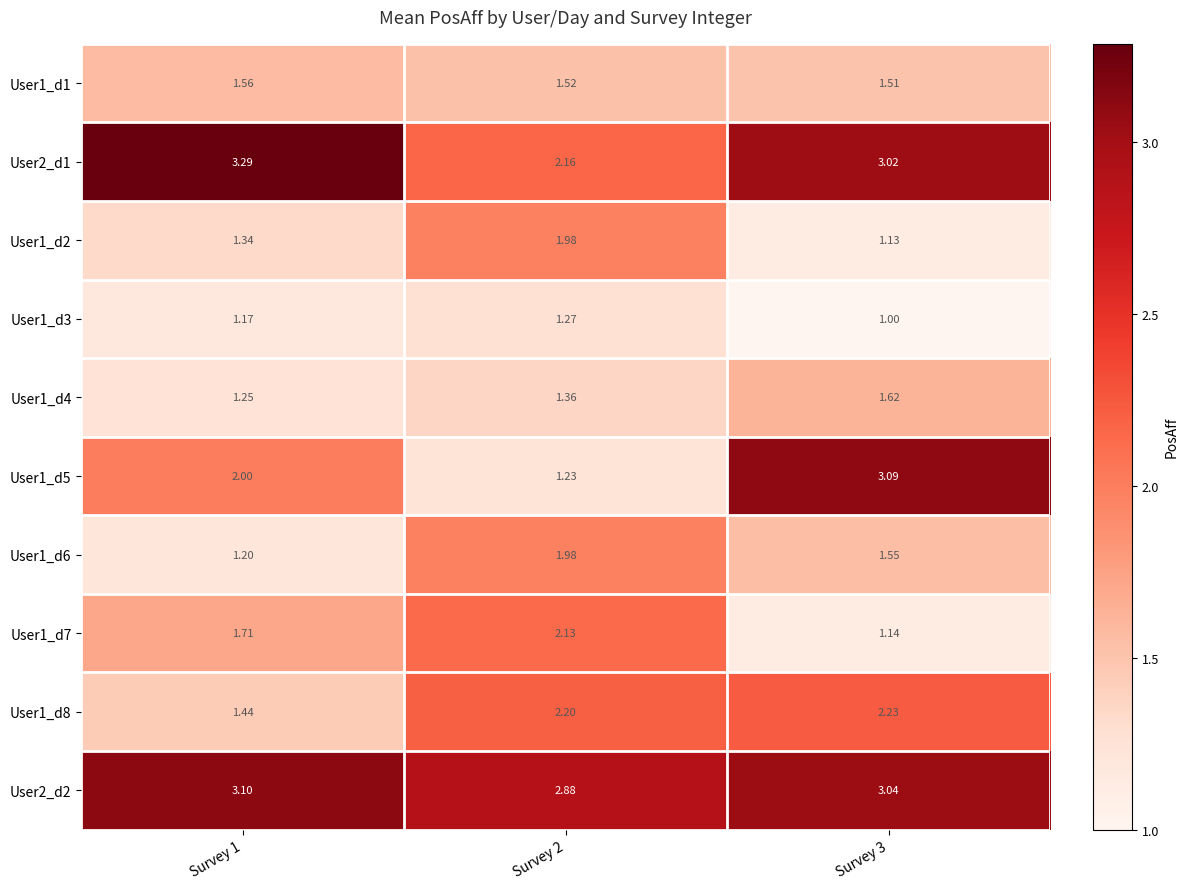

Is the value of User1_d4 at Survey 1 greater than the value of User1_d2 at Survey 1?

No